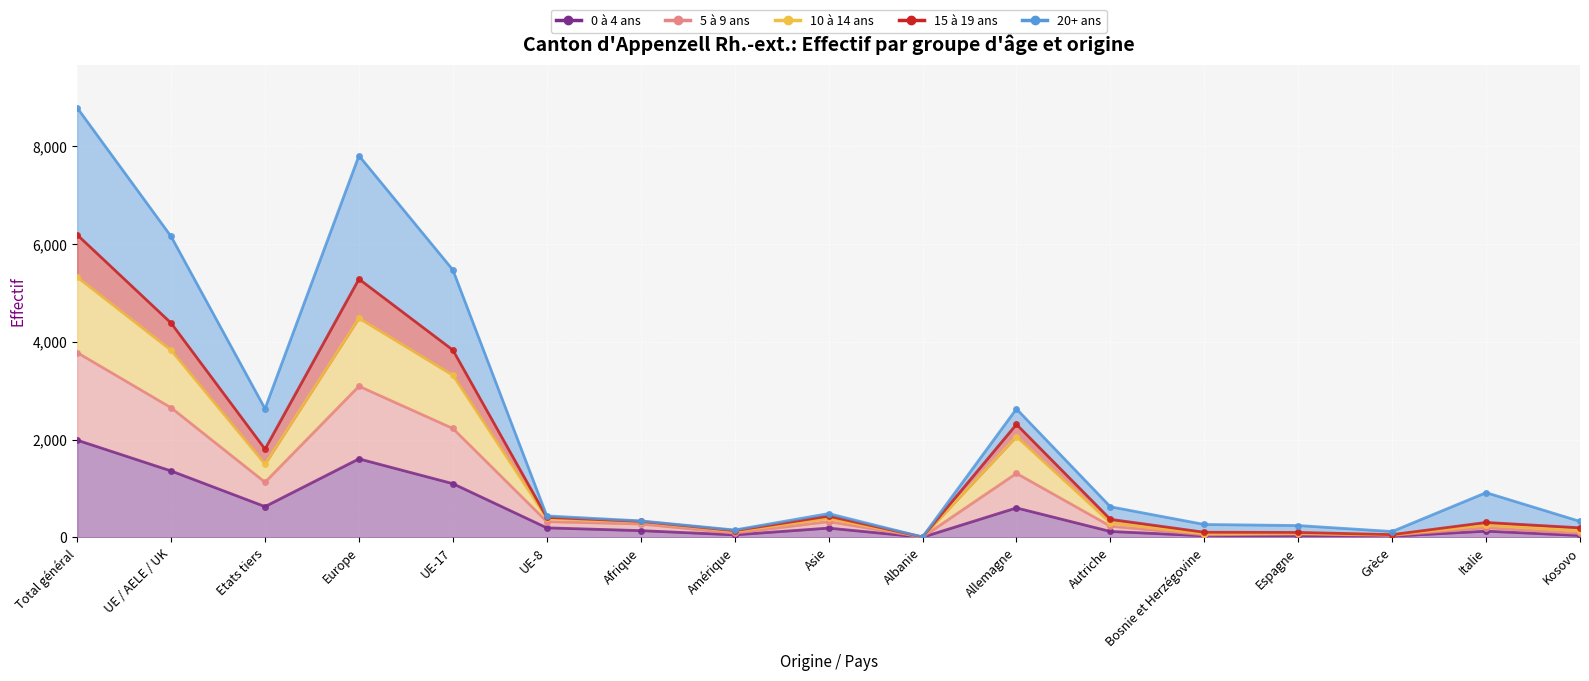

What is the spread (max minus min) of values at Allemagne?

2025